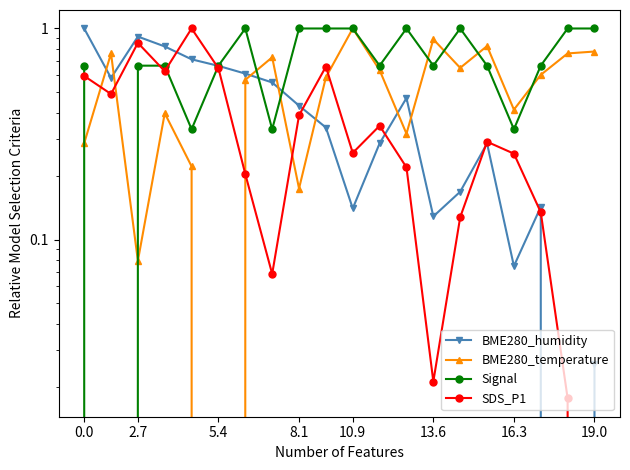

Where is Signal nearest to the value 0?

2.7